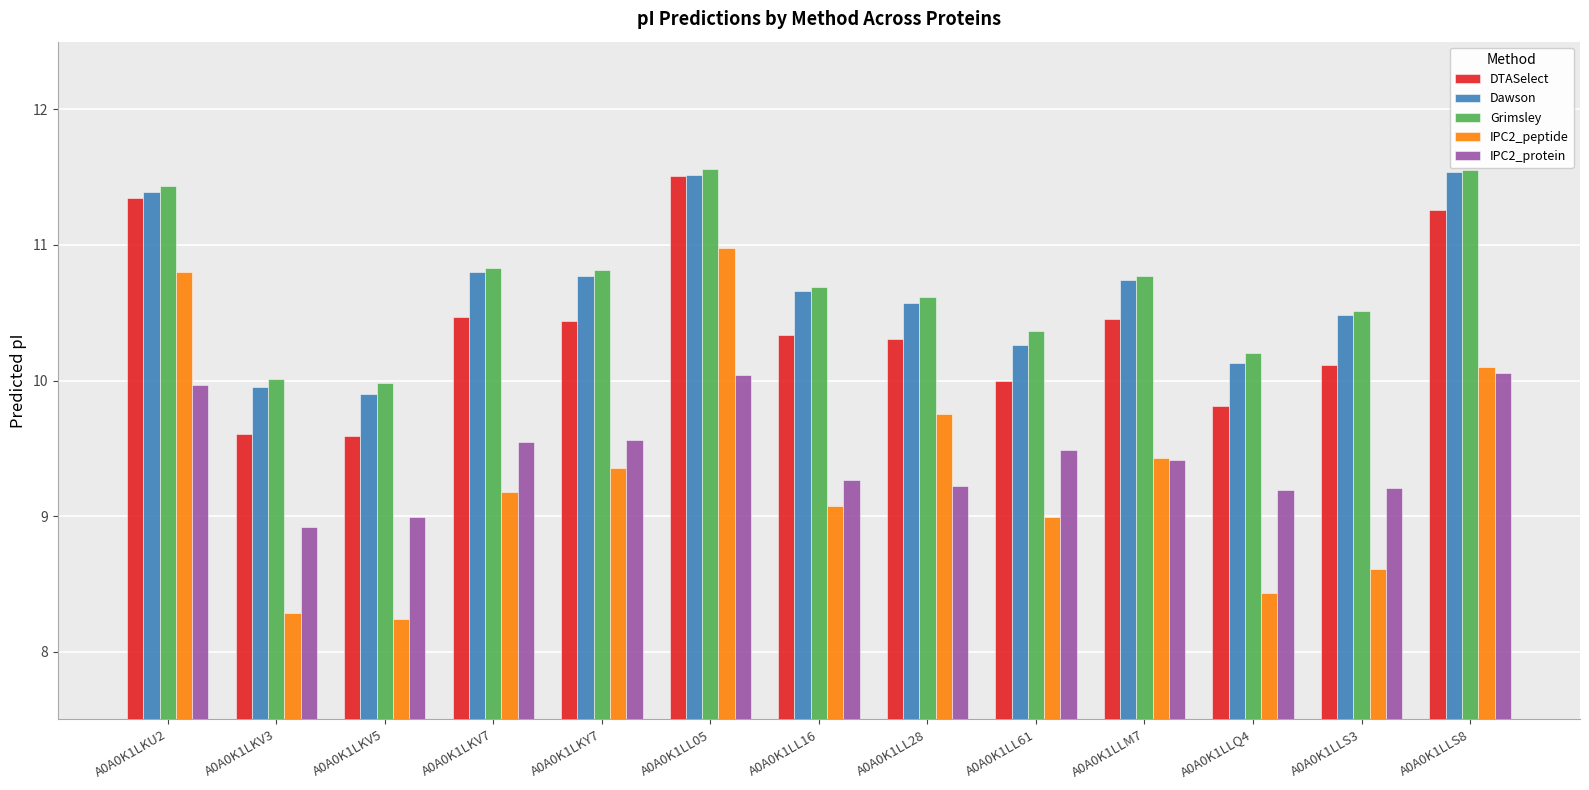

Which series has the largest range (max minus min)?

IPC2_peptide